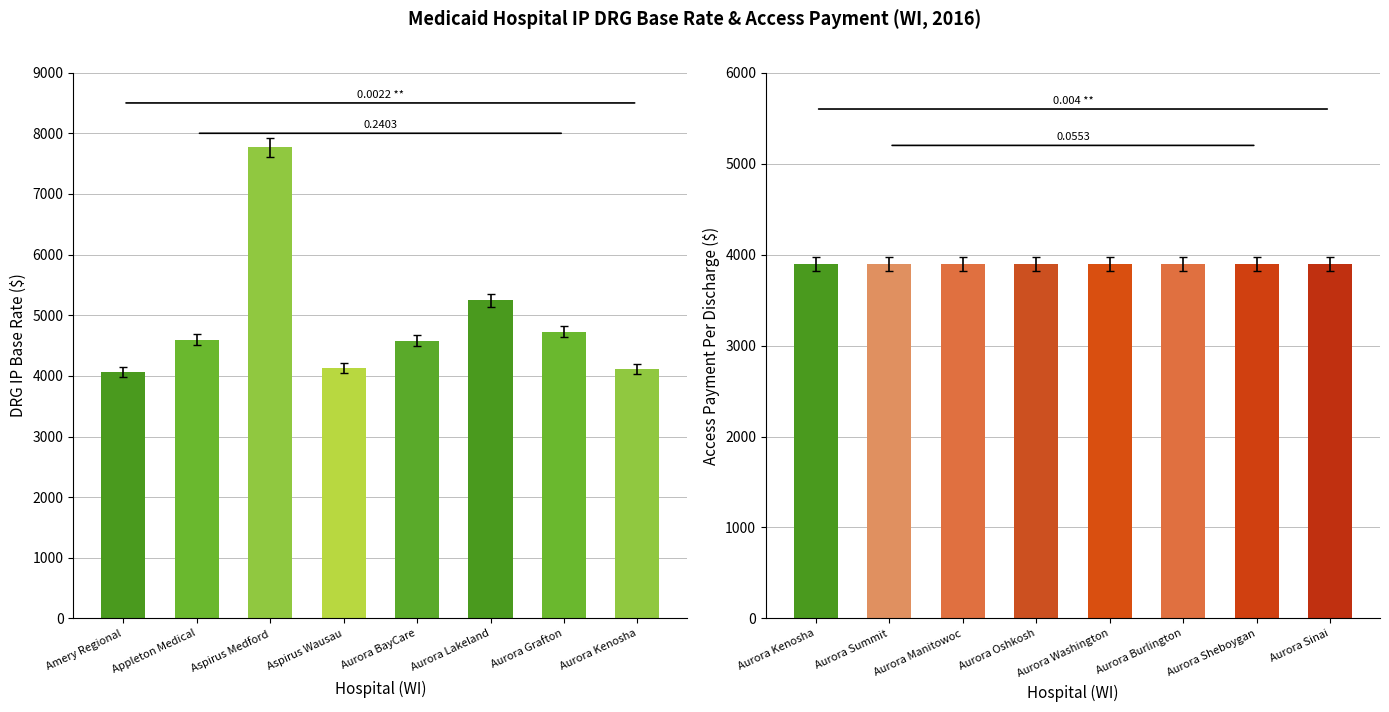

What is the smallest value displayed?

3899.0